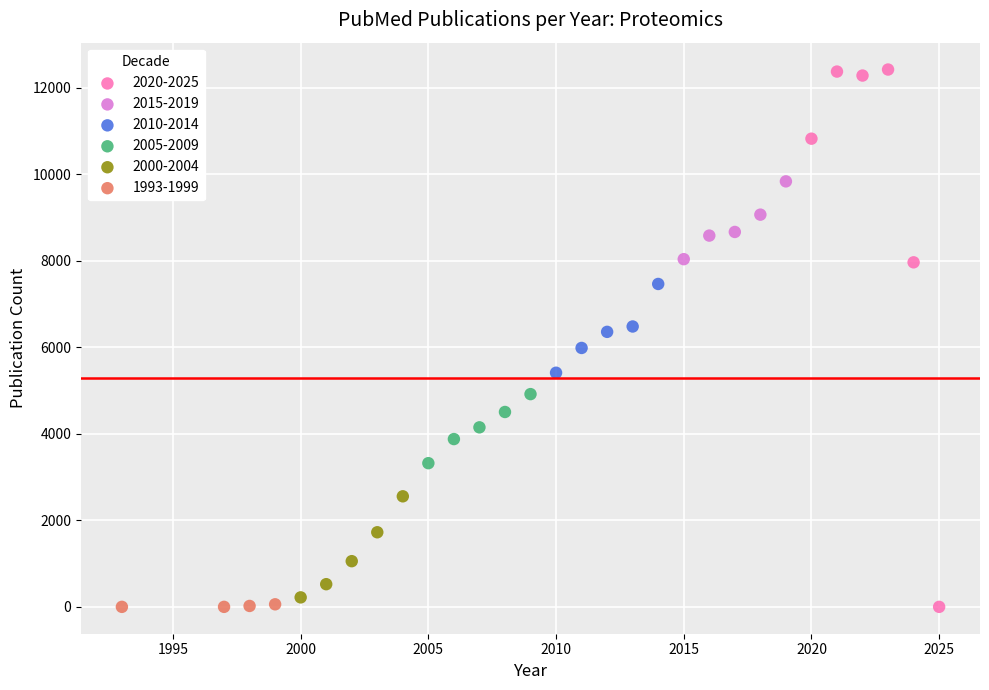

Which series has the largest Y range (max minus min)?

2020-2025